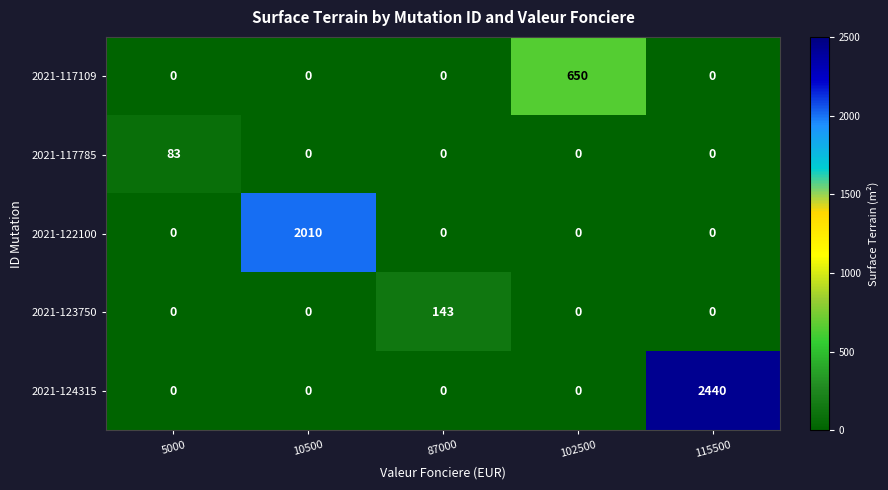

Which series has the widest spread of values?

2021-124315